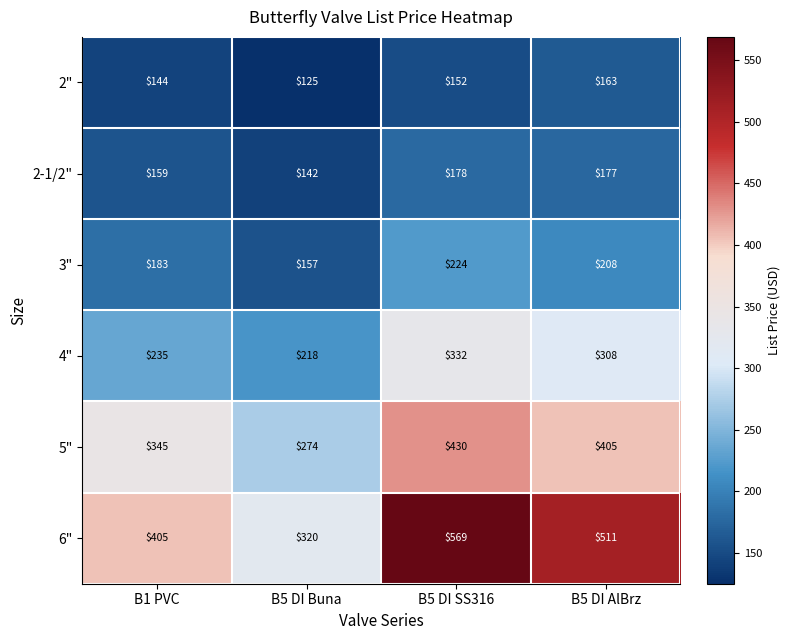

What is the spread (max minus min) of values at B1 PVC?

261